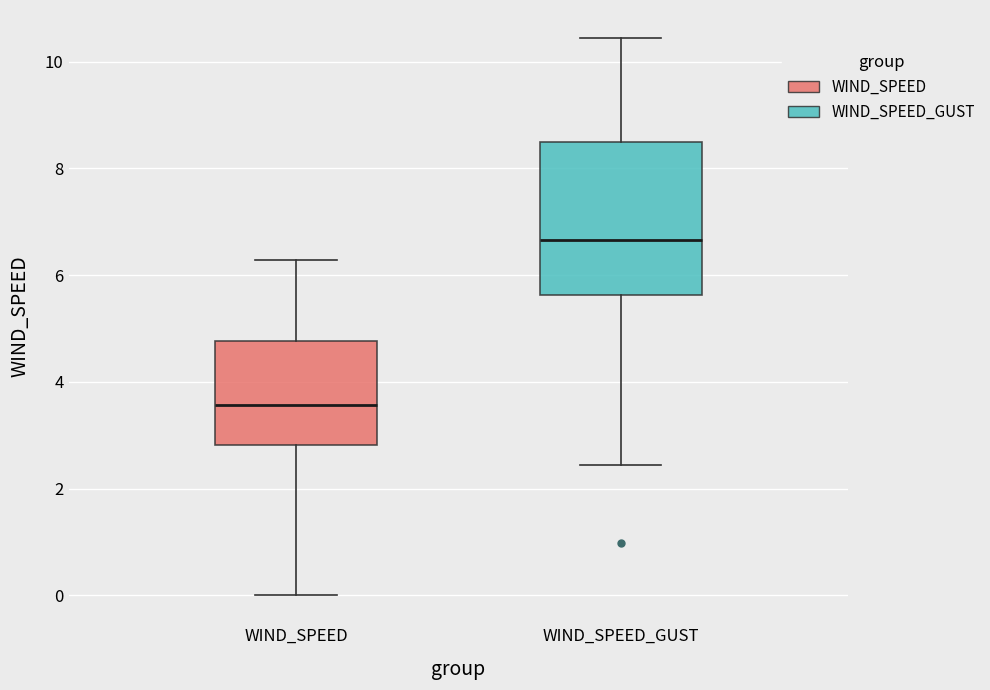

Reading left to right, read every box against the y-axis: the position of its median line, the range the box covers, and the ends of its whiskers. The values are not printed on the chart, so give them approximately, as read against the axis.

WIND_SPEED: median 3.6, box 2.8 to 4.8, whiskers 0.0 to 6.2
WIND_SPEED_GUST: median 6.6, box 5.6 to 8.4, whiskers 2.4 to 10.4